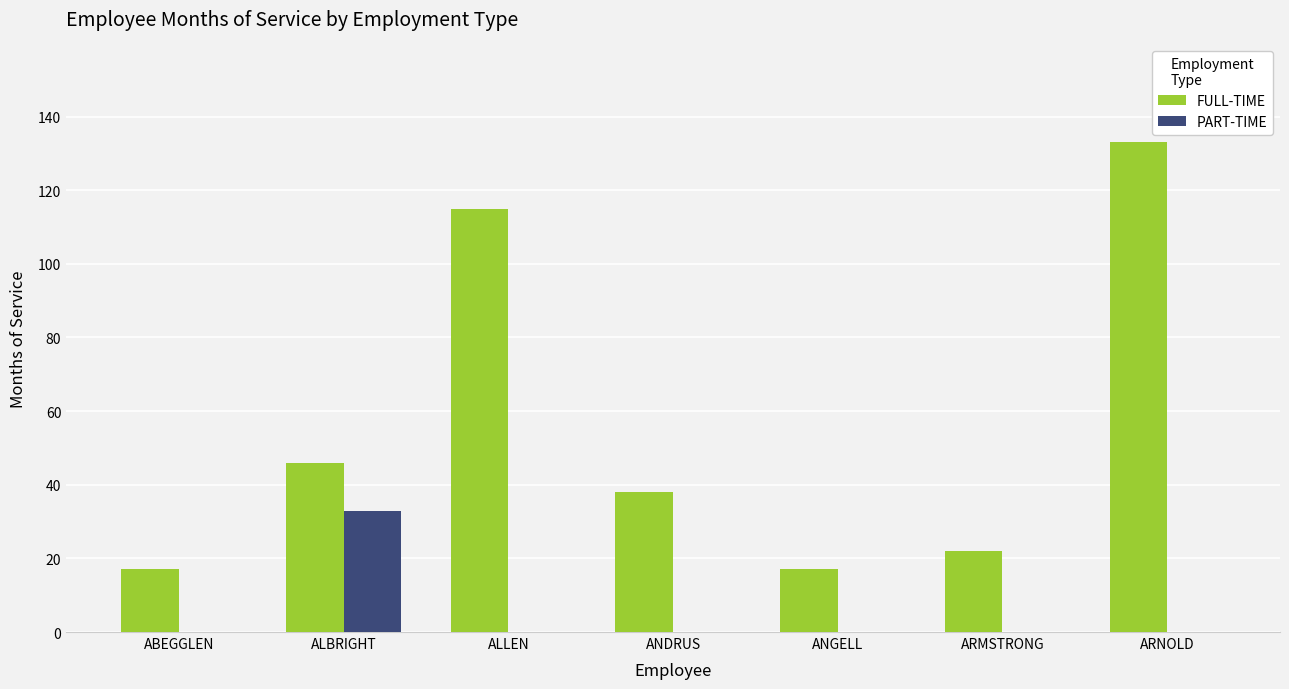

Which series has the largest total across all categories?

FULL-TIME